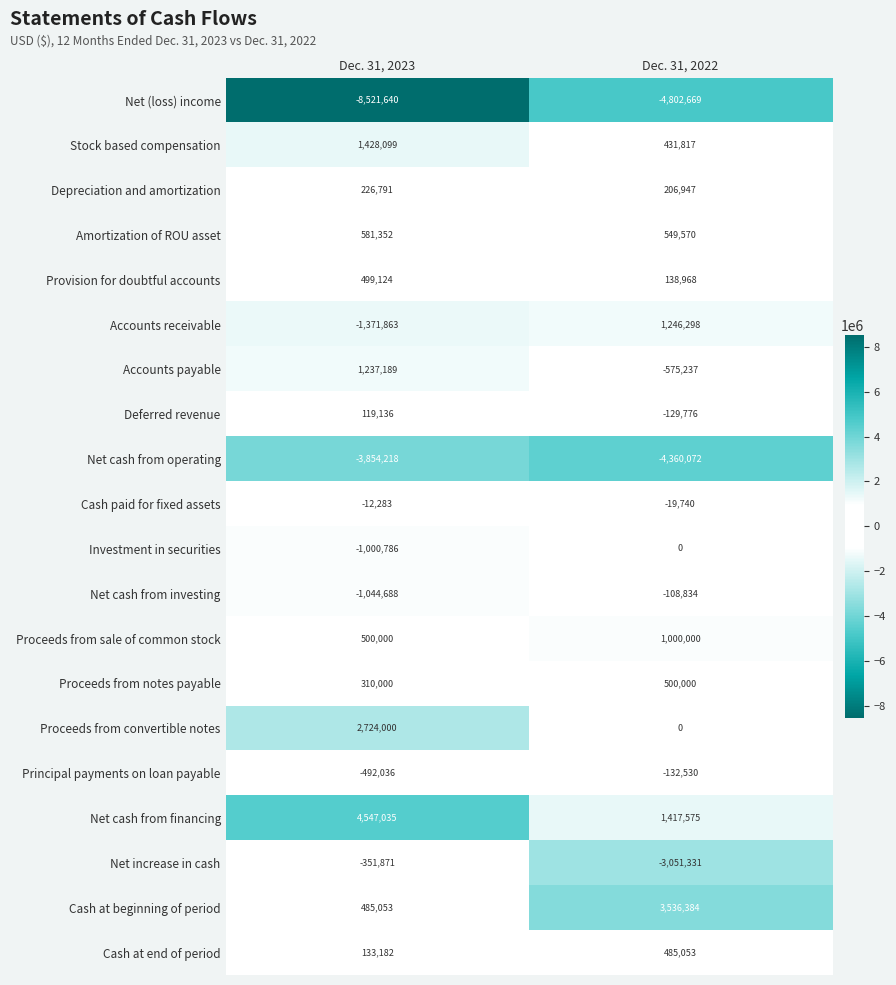

How many data points in Net cash from investing are less than -108834?

1